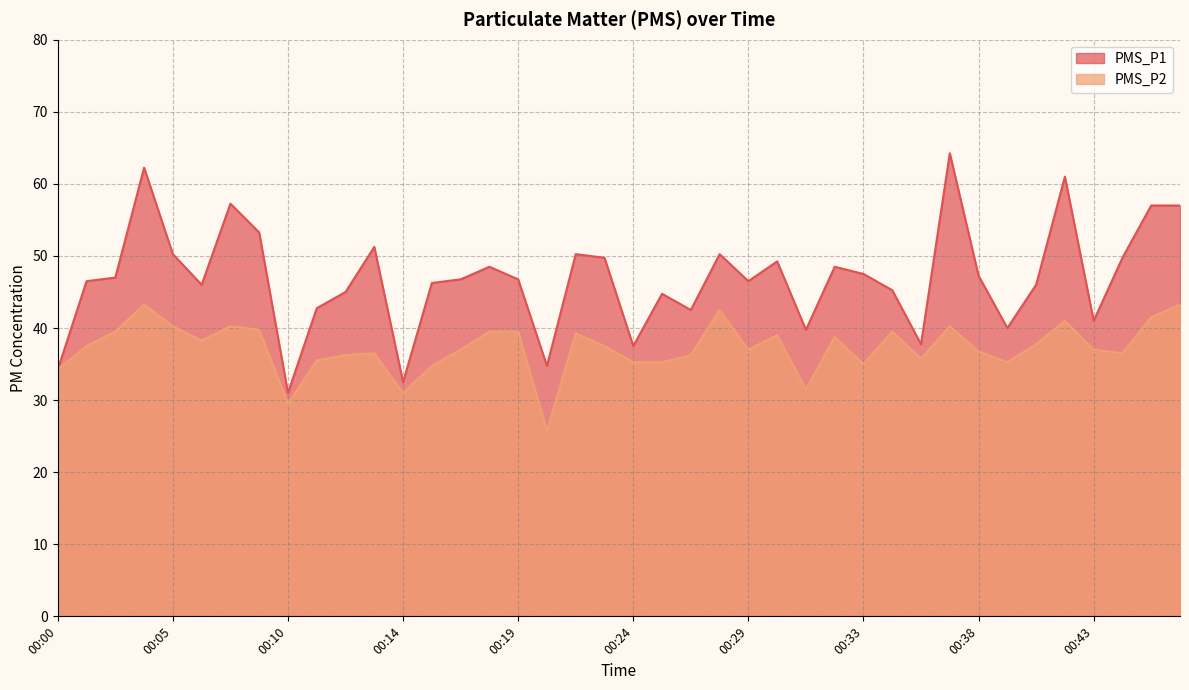

The PMS_P1 series shows 73.1 at 00:01. True or false?

False